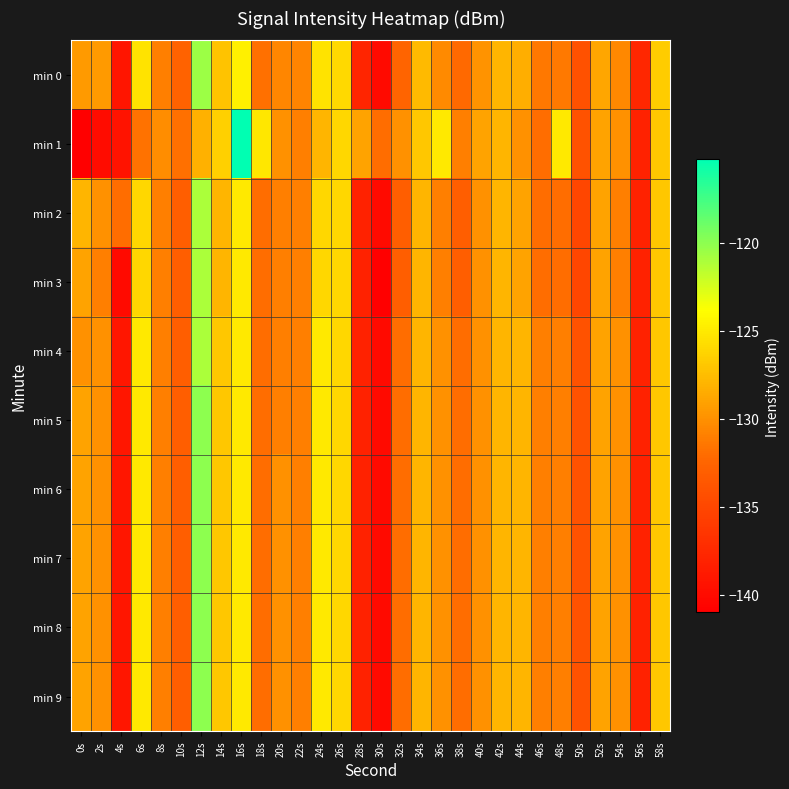

Which series has the widest spread of values?

min 1